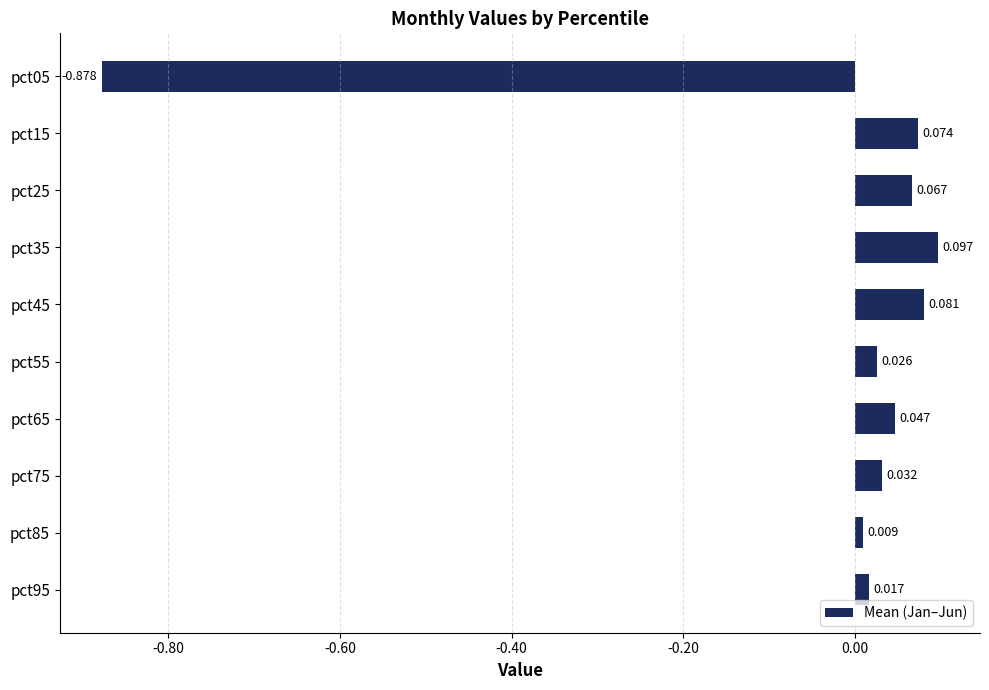

How many distinct data groups are displayed?

1